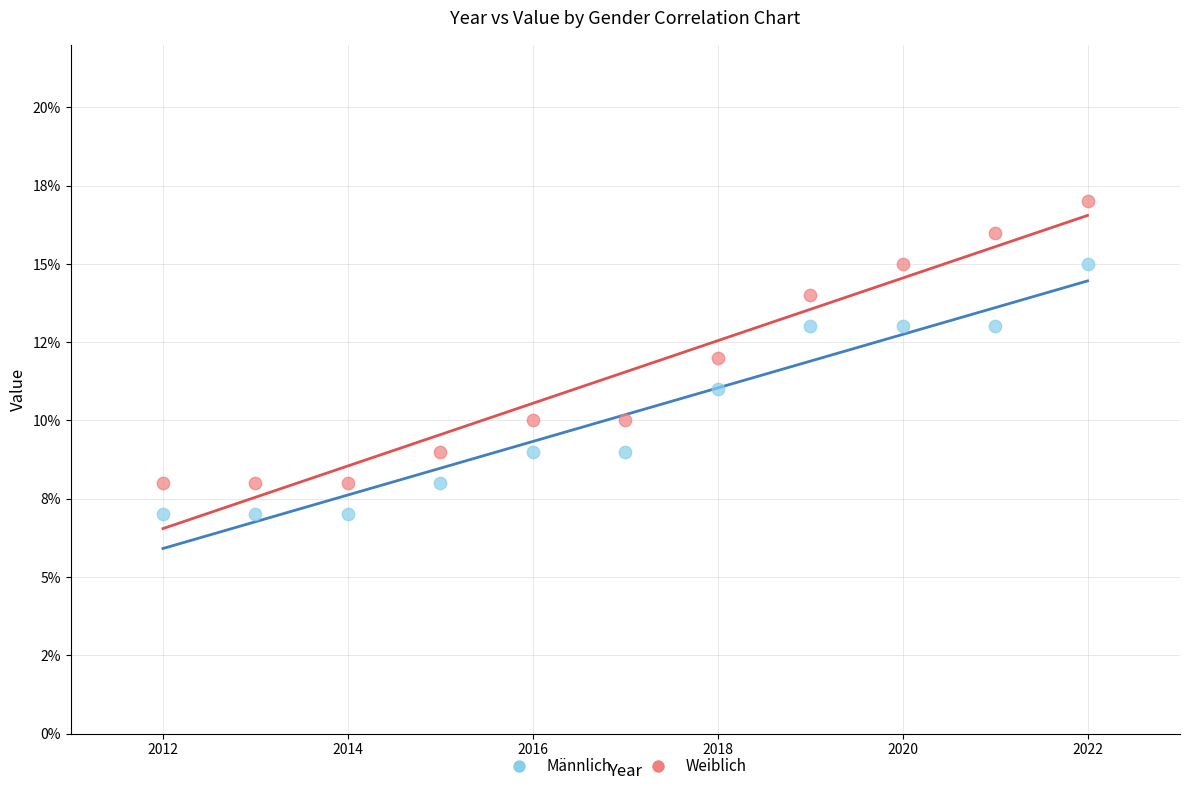

Which series contains the highest Y value?

Weiblich